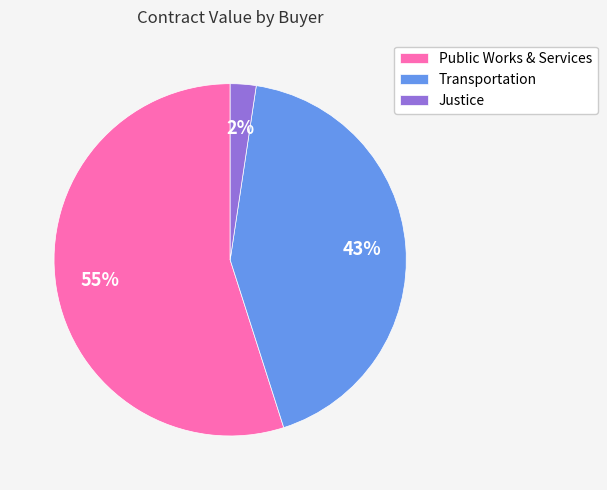

To the nearest percent, what is the average slice percentage?

33%